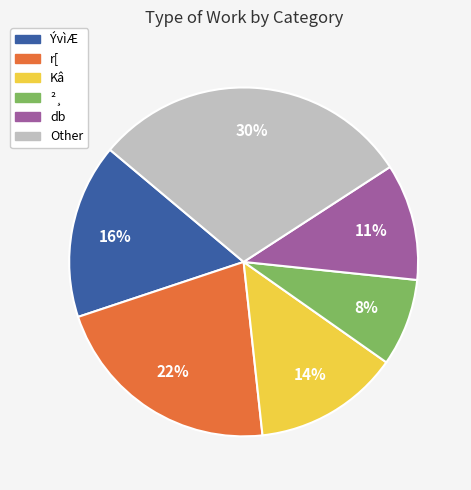

What percentage is the r[ slice, to the nearest percent?

22%